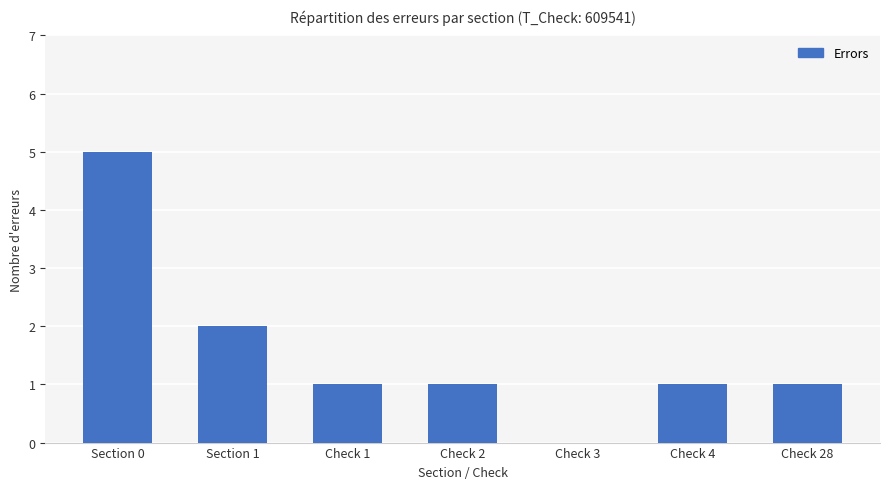

The chart shows a value of 2 at Check 3. True or false?

False